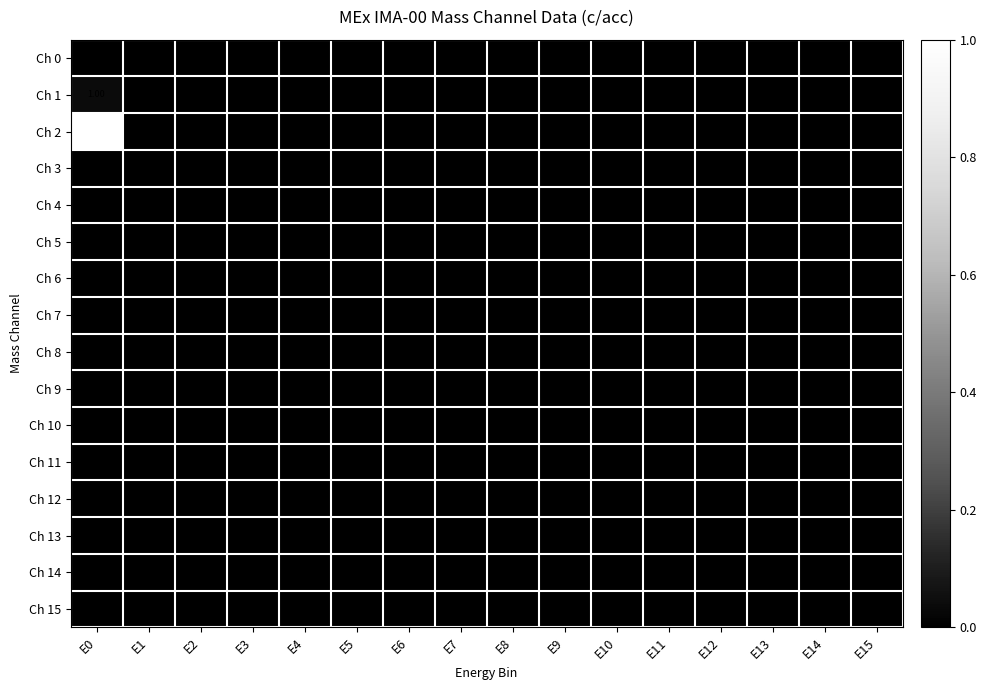

Which series has the largest total across all categories?

Ch 2